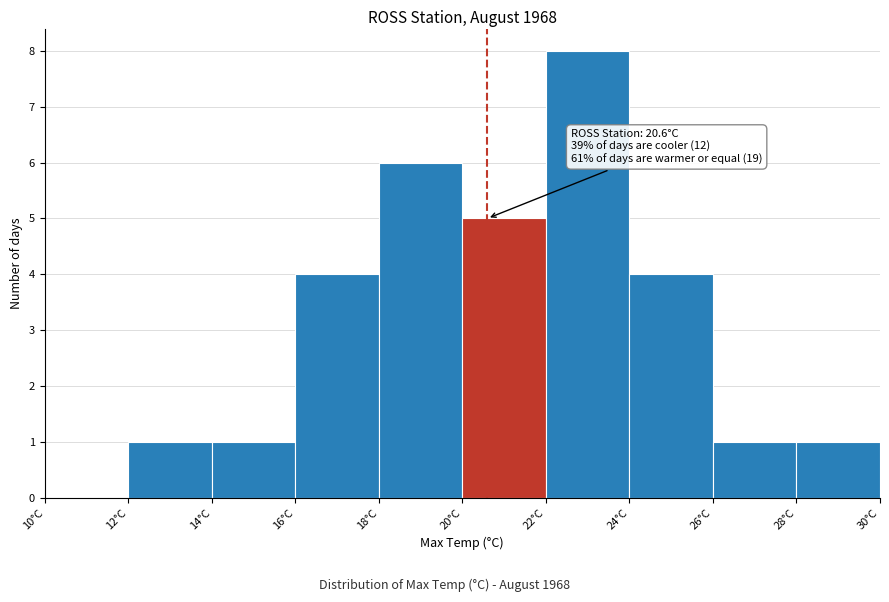

Over which range of the x-axis is the bar tallest?

22 to 24